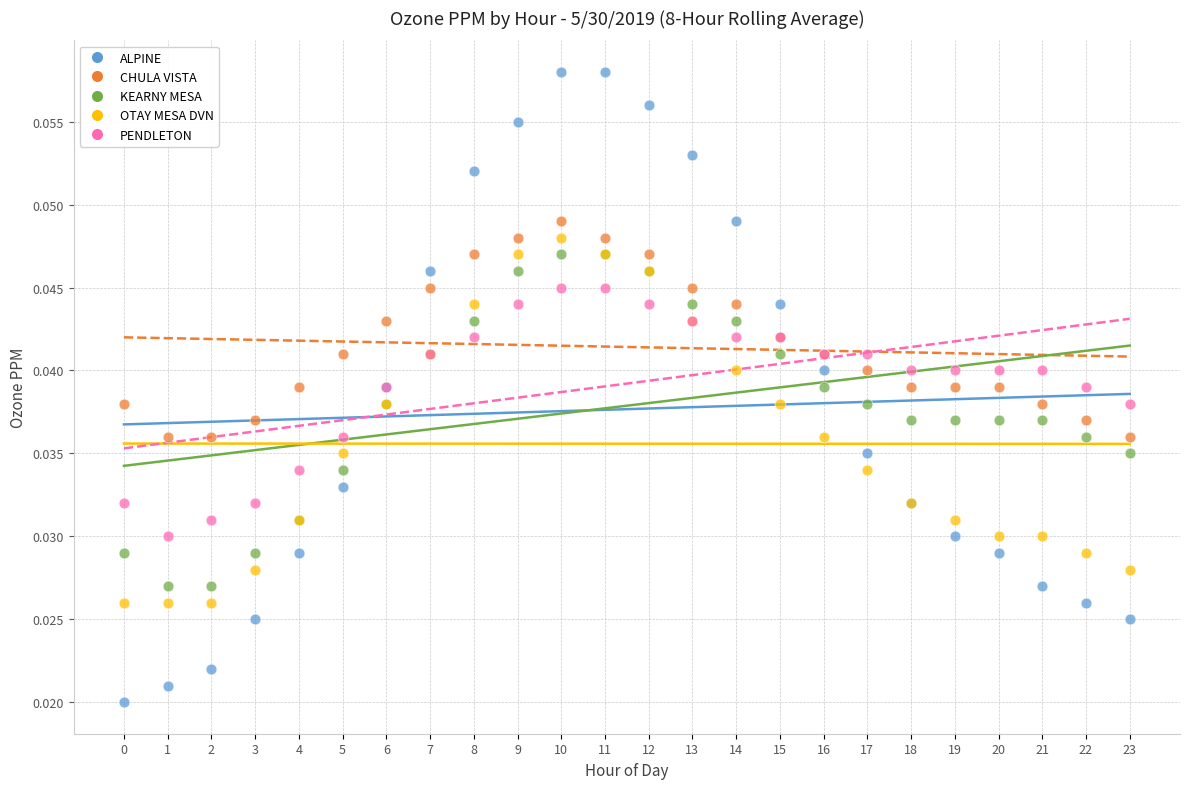

Which series contains the highest Y value?

ALPINE